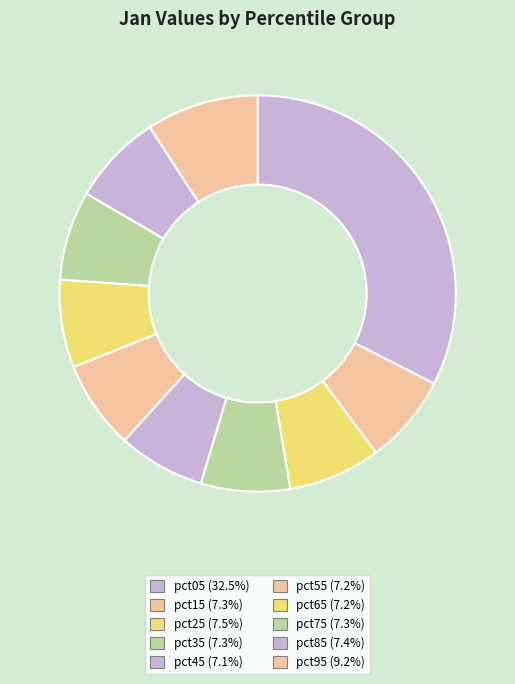

Count the number of slices in the pie.

10